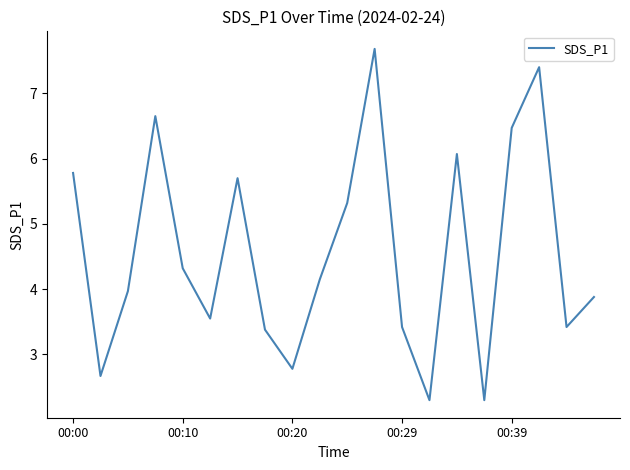

What is the difference between the maximum and minimum values?

5.4